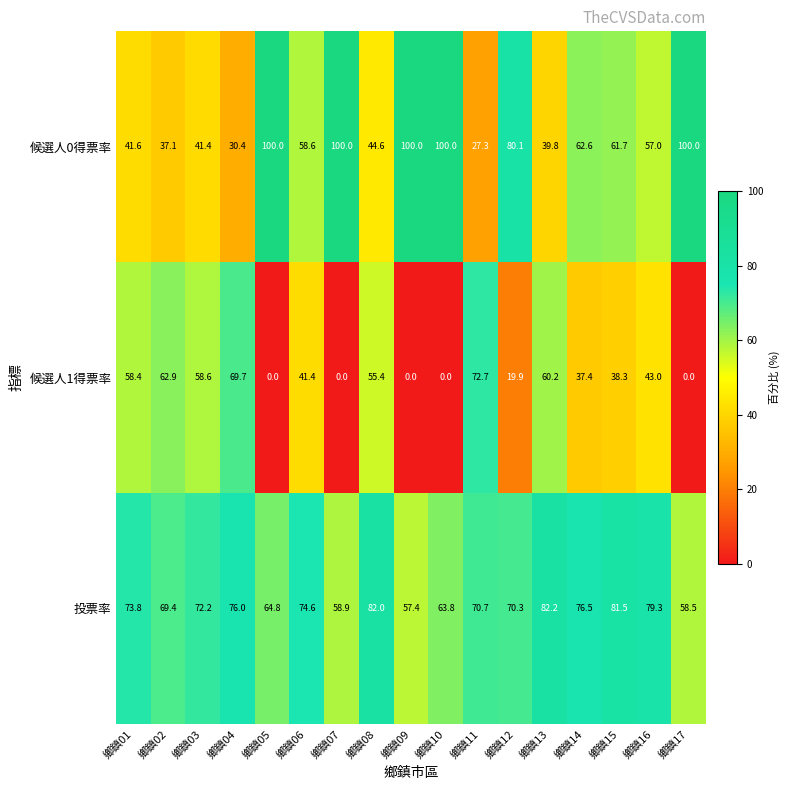

Where does the 投票率 series first go above 72?

鄉鎮01